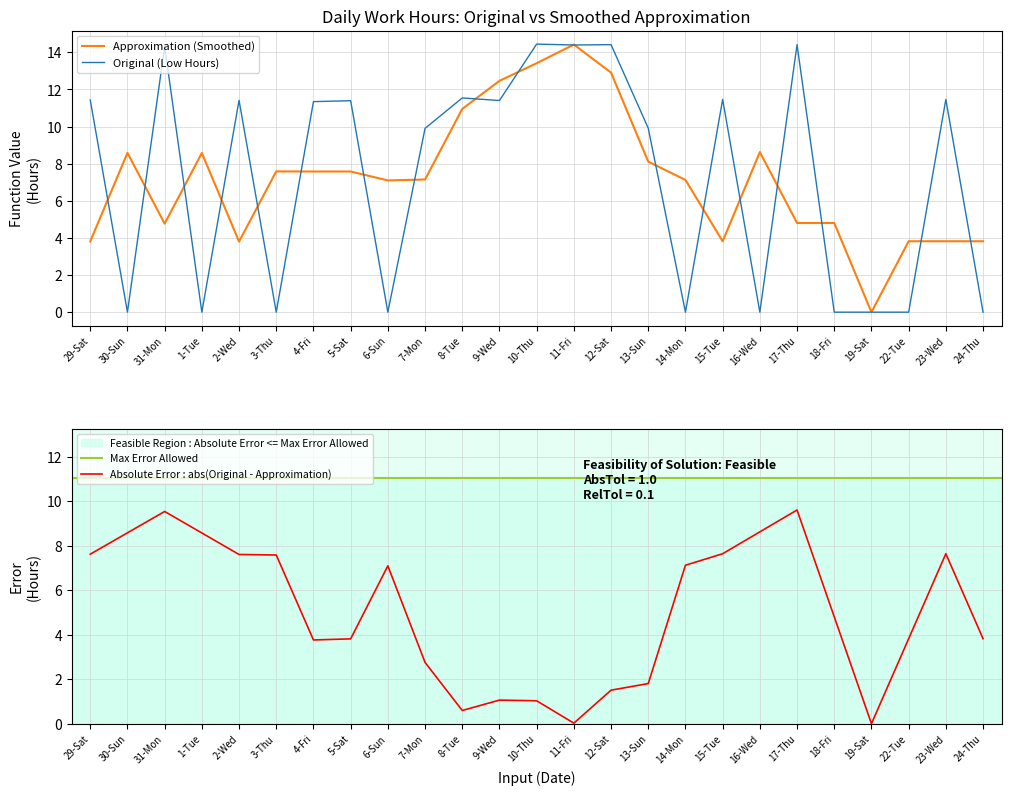

What is the difference between the values at 6-Sun and 12-Sat?

14.4